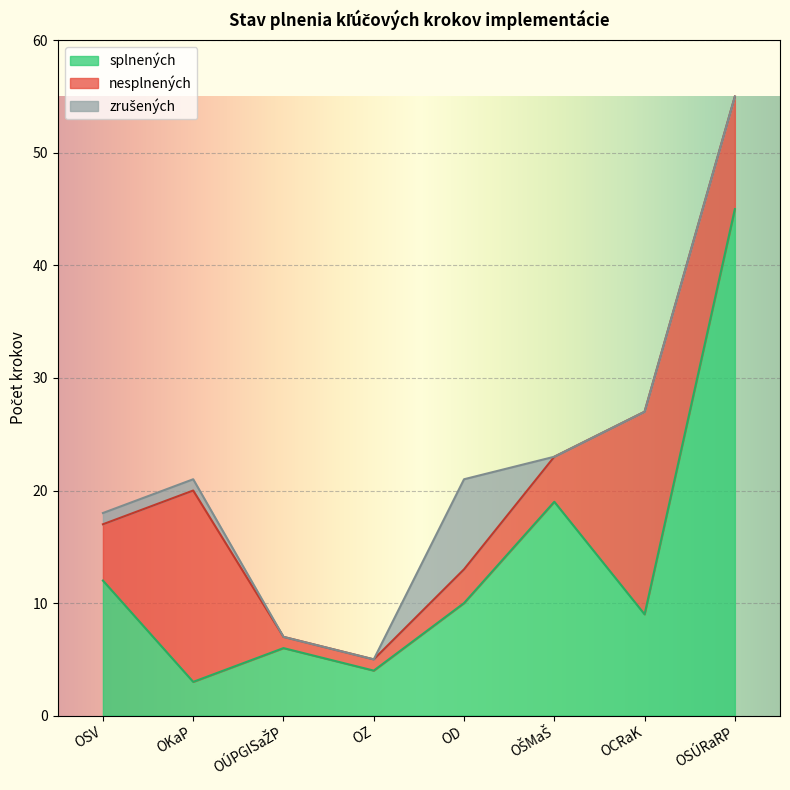

At how many categories does at least one series exceed 21?

1